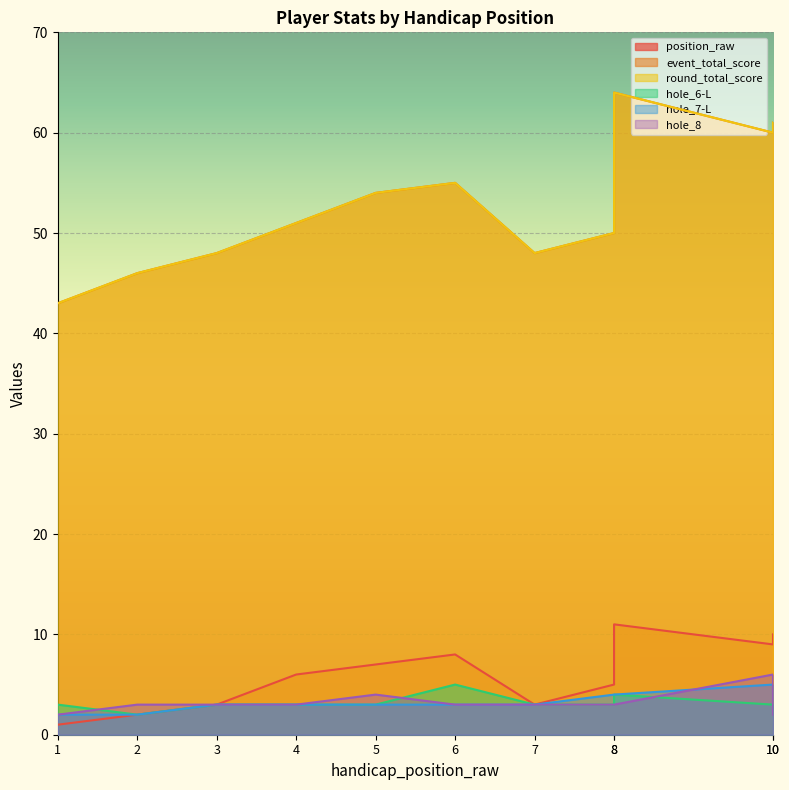

Reading left to right, list all the values displayed in this chart.

position_raw: 1=1	2=2	3=3	4=6	5=7	6=8	7=3	8=5	8=11	10=9	10=10
event_total_score: 1=43	2=46	3=48	4=51	5=54	6=55	7=48	8=50	8=64	10=60	10=61
round_total_score: 1=43	2=46	3=48	4=51	5=54	6=55	7=48	8=50	8=64	10=60	10=61
hole_6-L: 1=3	2=2	3=3	4=3	5=3	6=5	7=3	8=3	8=4	10=3	10=3
hole_7-L: 1=2	2=2	3=3	4=3	5=3	6=3	7=3	8=4	8=4	10=5	10=3
hole_8: 1=2	2=3	3=3	4=3	5=4	6=3	7=3	8=3	8=3	10=6	10=2